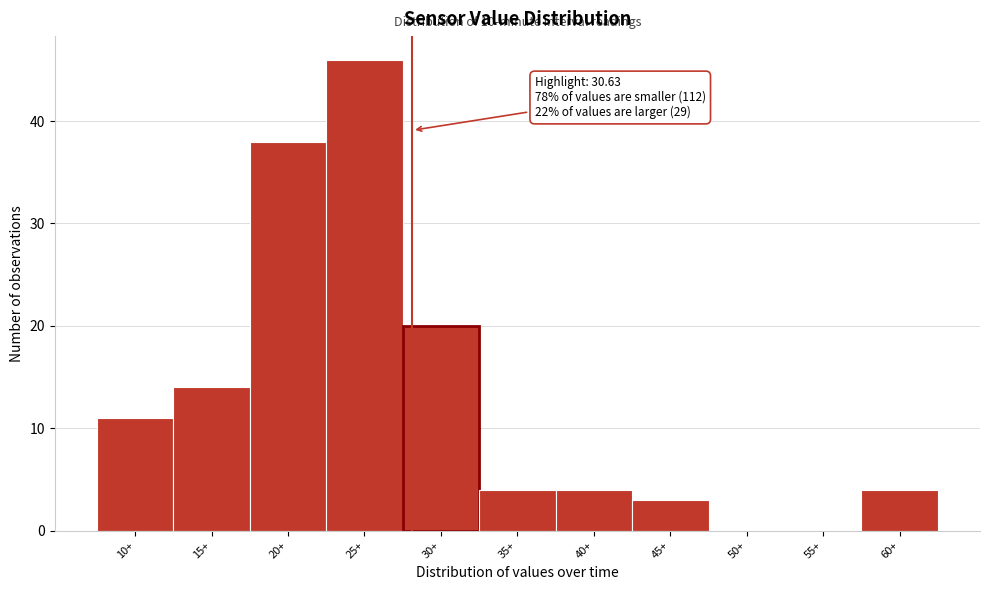

Reading left to right, extract all data points from this chart.

10+=11	15+=14	20+=38	25+=46	30+=20	35+=4	40+=4	45+=3	50+=0	55+=0	60+=4